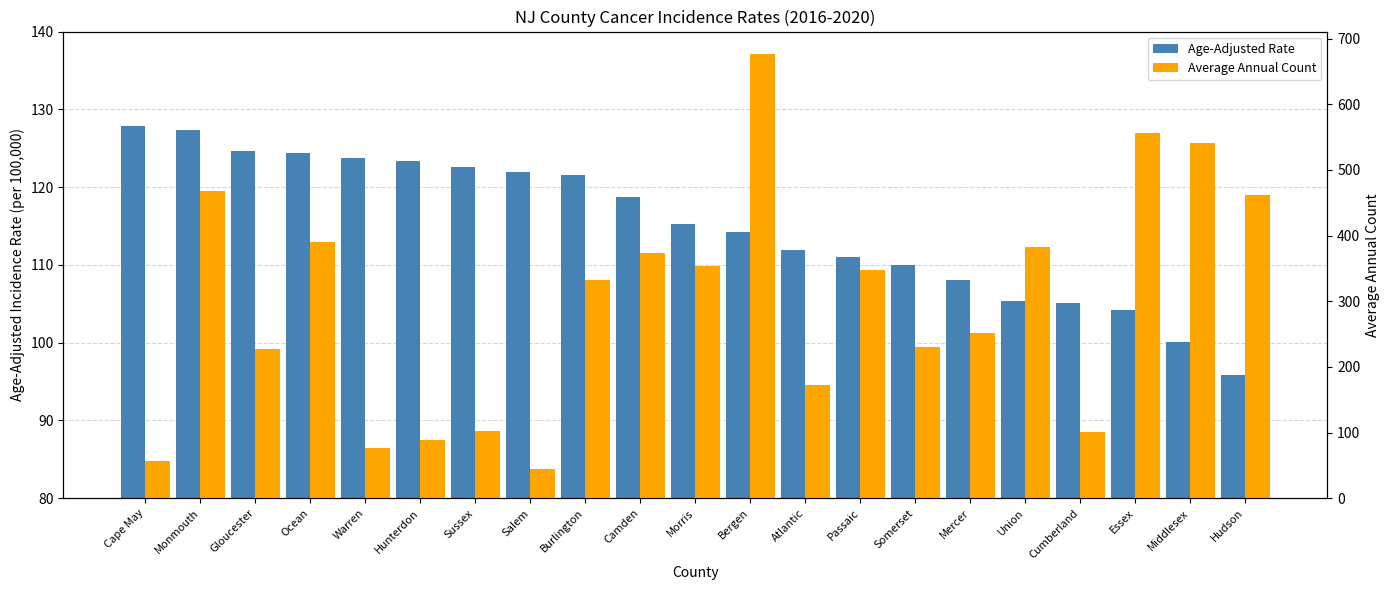

What is the label of the 18th bar from the left?

Cumberland